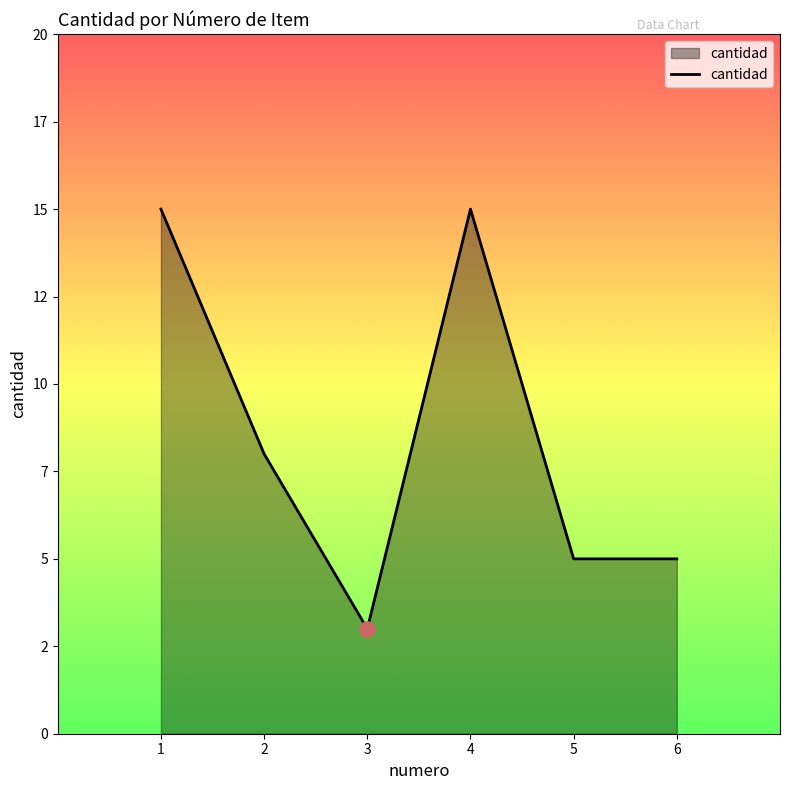

Does the chart have visible grid lines?

No